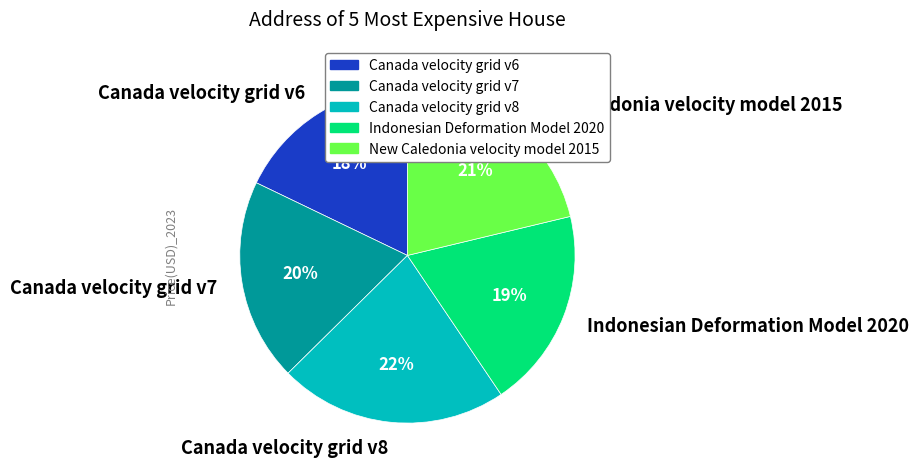

How many slices are in this pie chart?

5